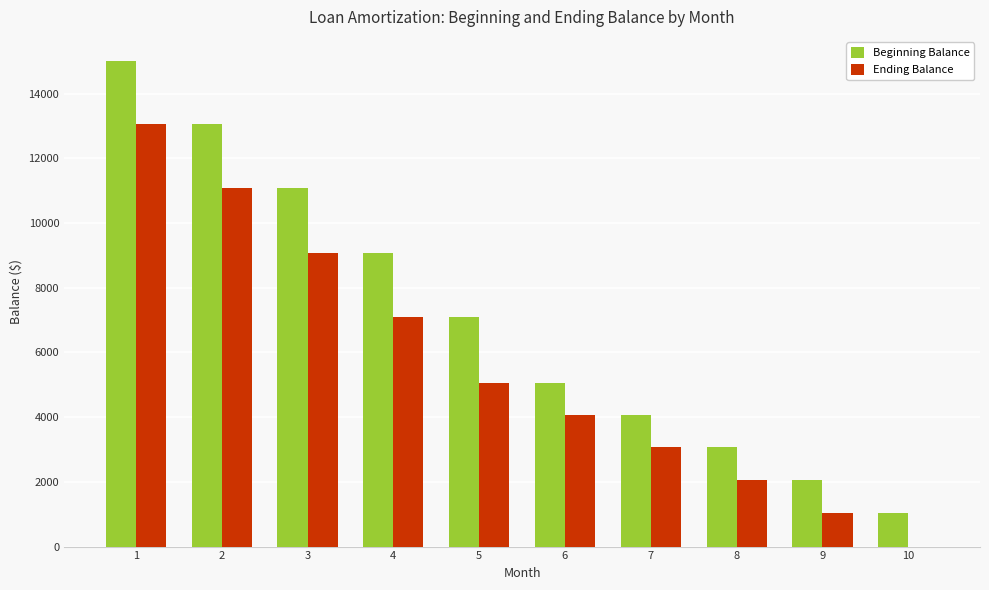

At which category does the chart reach its peak across all series?

1